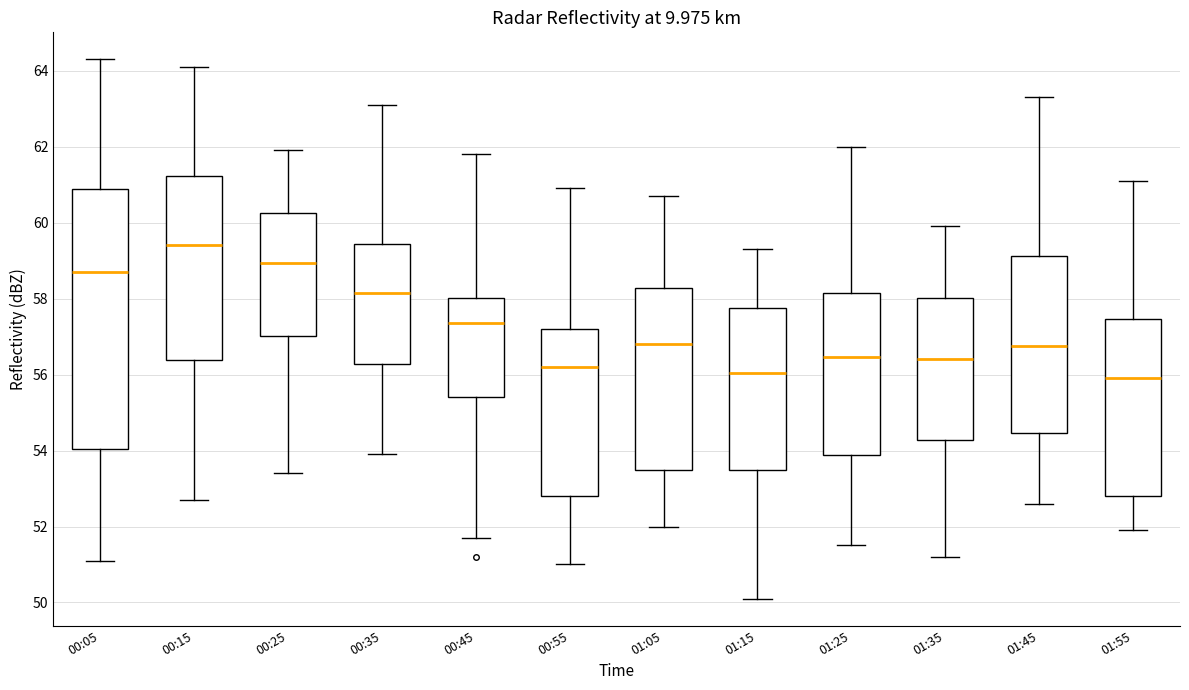

Reading left to right, transcribe this box plot: for each box, give where its median line is, the range the box spans, and where its two whiskers end, as read against the y-axis. The values are not printed on the chart, so give them approximately, as read against the axis.

00:05: median 58.8, box 54.0 to 60.8, whiskers 51.2 to 64.4
00:15: median 59.4, box 56.4 to 61.2, whiskers 52.8 to 64.2
00:25: median 59.0, box 57.0 to 60.2, whiskers 53.4 to 62.0
00:35: median 58.2, box 56.2 to 59.4, whiskers 54.0 to 63.2
00:45: median 57.4, box 55.4 to 58.0, whiskers 51.8 to 61.8
00:55: median 56.2, box 52.8 to 57.2, whiskers 51.0 to 61.0
01:05: median 56.8, box 53.6 to 58.2, whiskers 52.0 to 60.8
01:15: median 56.0, box 53.4 to 57.8, whiskers 50.2 to 59.4
01:25: median 56.4, box 53.8 to 58.2, whiskers 51.6 to 62.0
01:35: median 56.4, box 54.2 to 58.0, whiskers 51.2 to 60.0
01:45: median 56.8, box 54.4 to 59.2, whiskers 52.6 to 63.4
01:55: median 56.0, box 52.8 to 57.4, whiskers 52.0 to 61.2